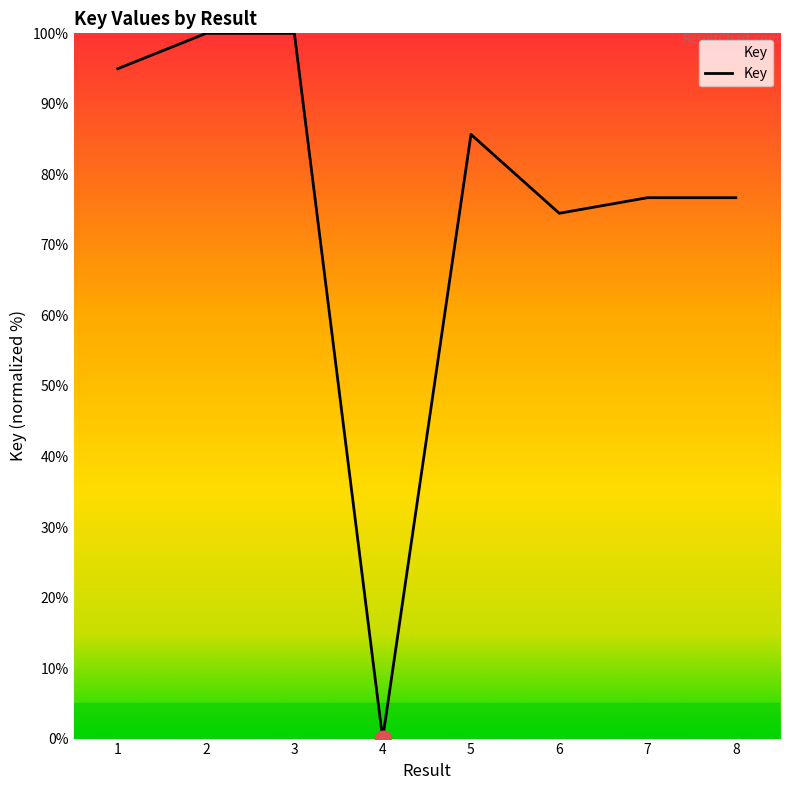

Where does the data first go above 85?

1